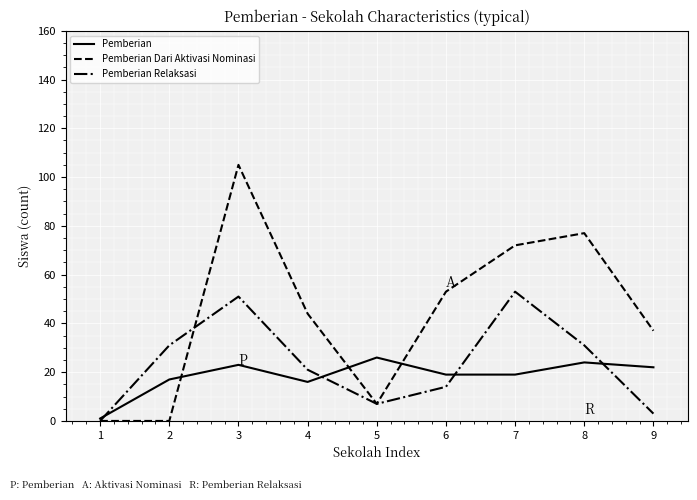

The value of Pemberian Relaksasi at 7 is 77. True or false?

False